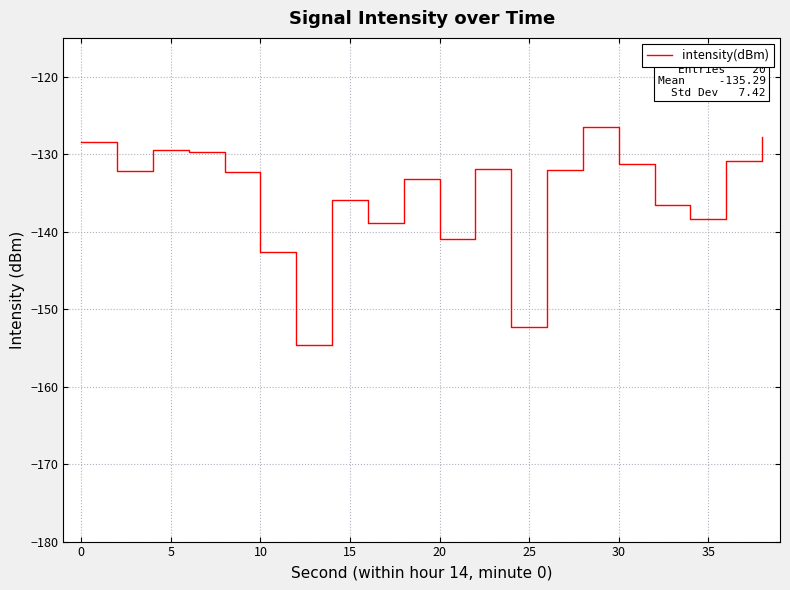

What is the average value?

-135.3